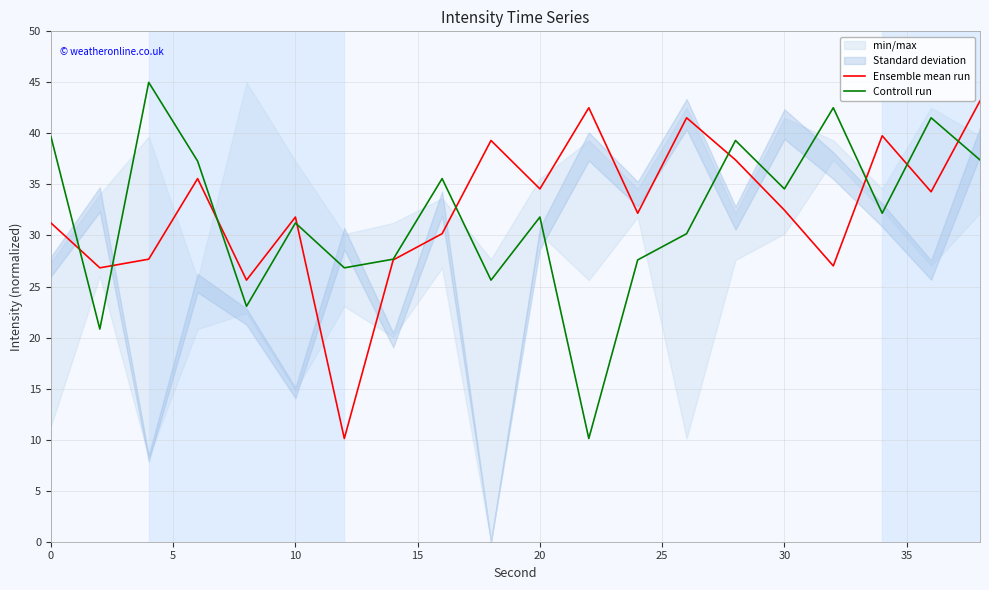

What is the lowest value of the Ensemble mean run series?

10.1